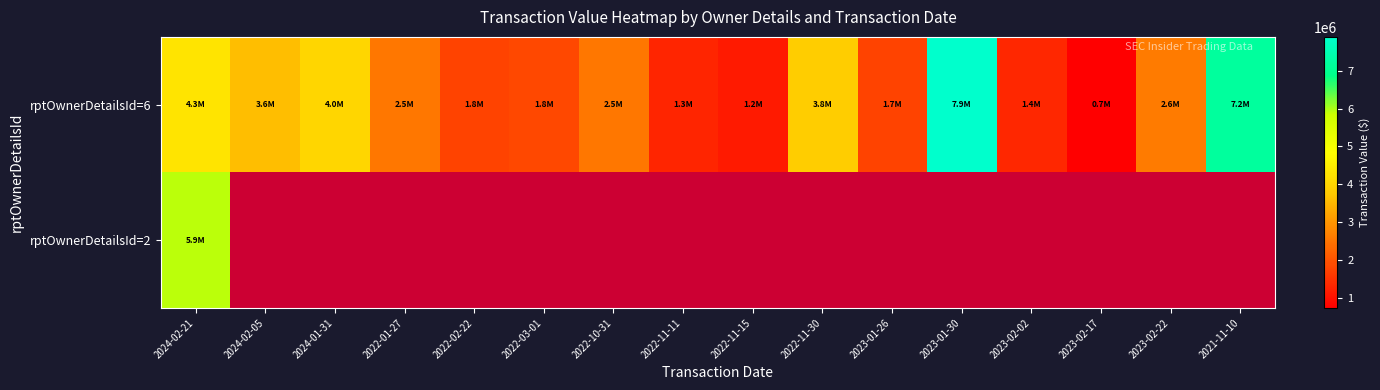

At which label is rptOwnerDetailsId=2 closest to 5930118?

2024-02-21